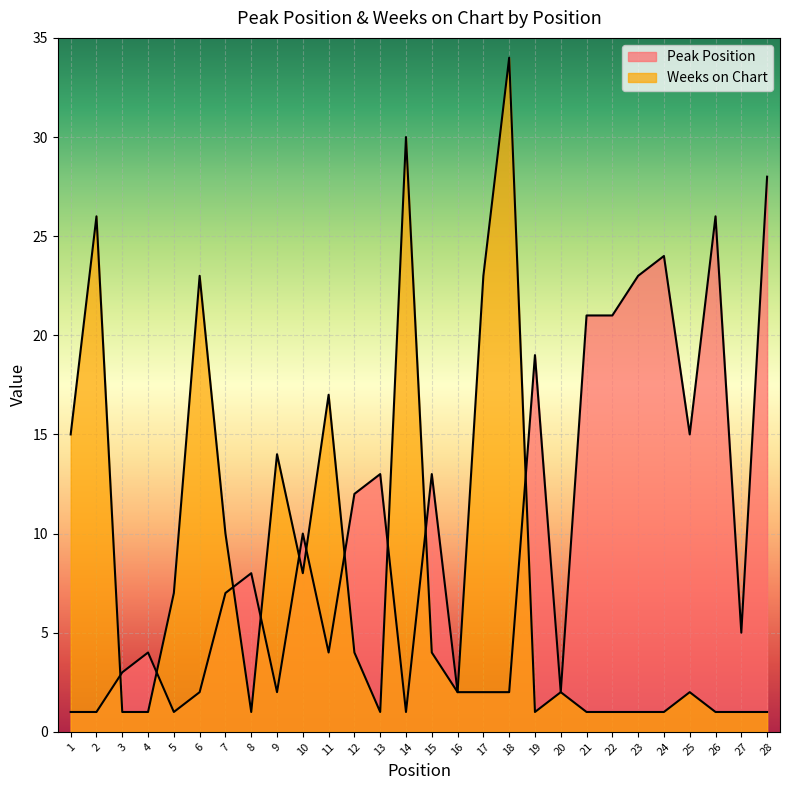

In Weeks on Chart, how many points are higher than both neighbors (excluding endpoints)?

8